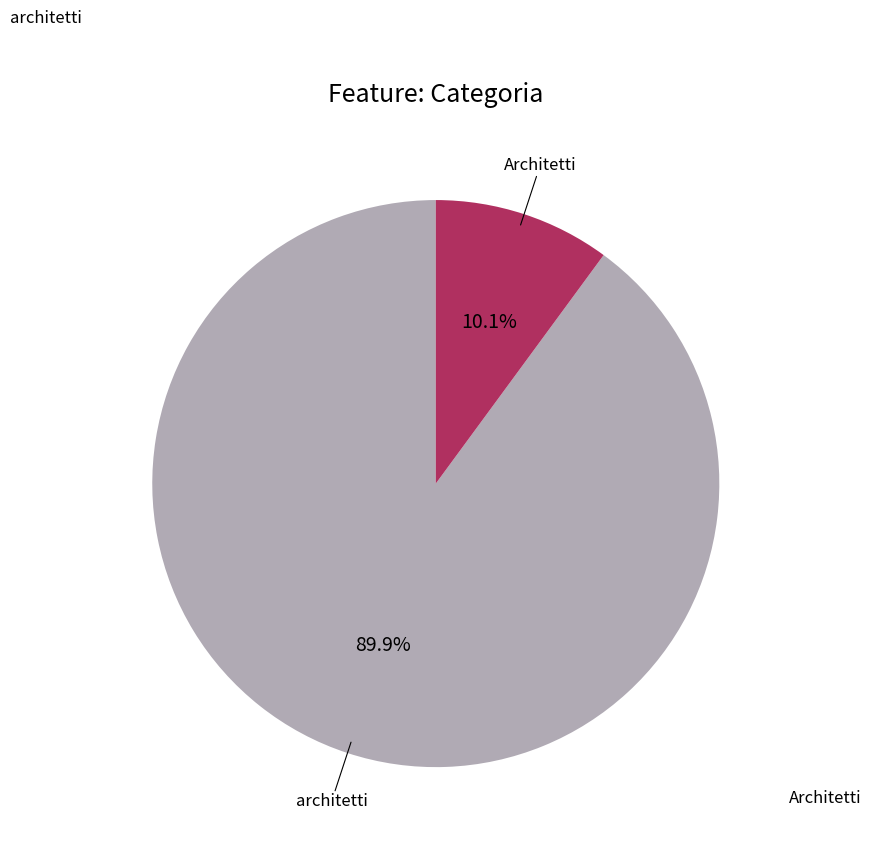

To the nearest percent, what percentage of the pie is architetti?

90%